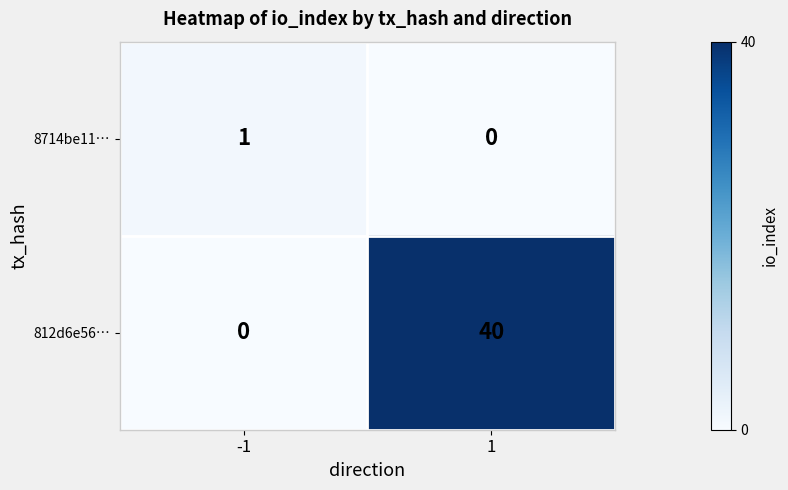

Is it true that 8714be11… equals 1 at -1?

True